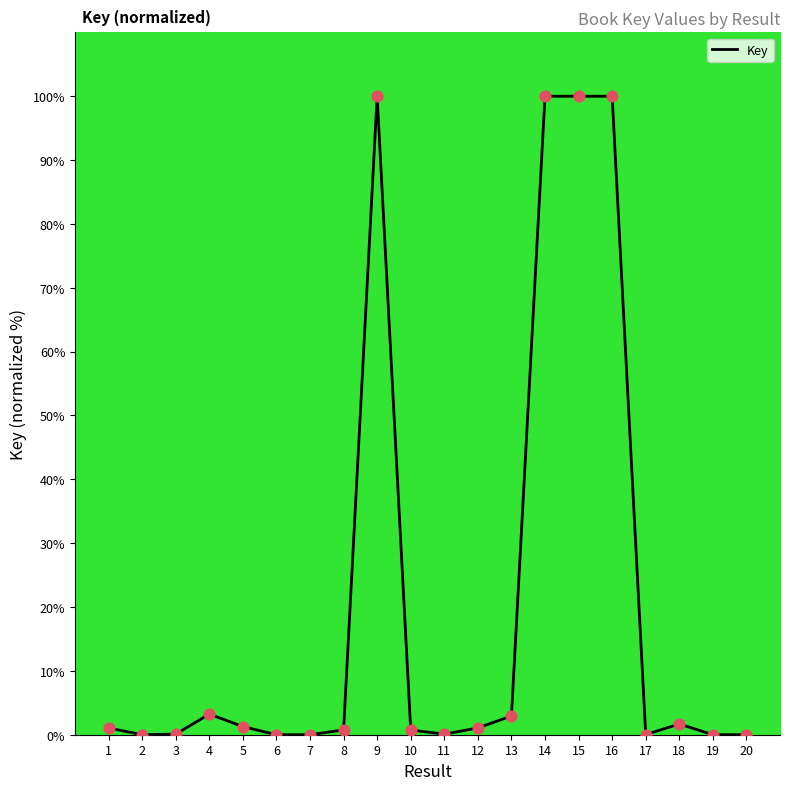

What is the change in value from 4 to 20?

-3.2